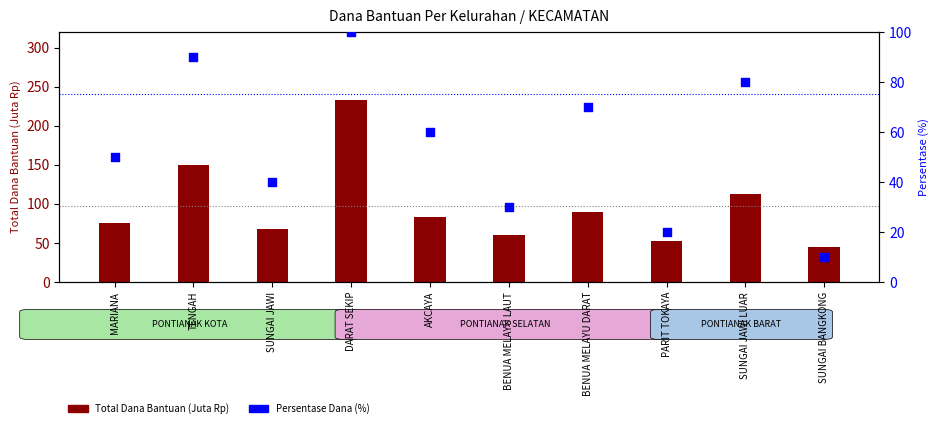

What is the total value across all series at BENUA MELAYU LAUT?

90.0